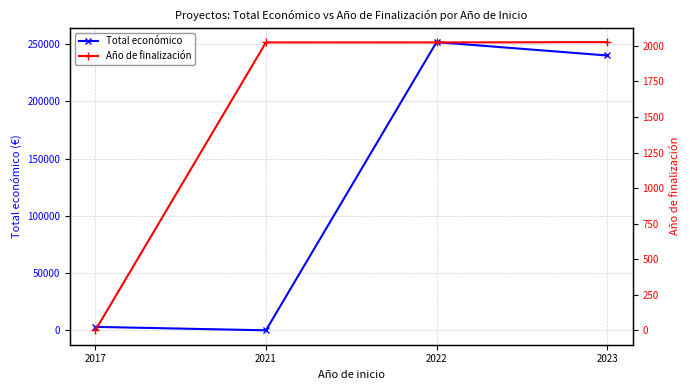

How many lines are shown in the chart?

2